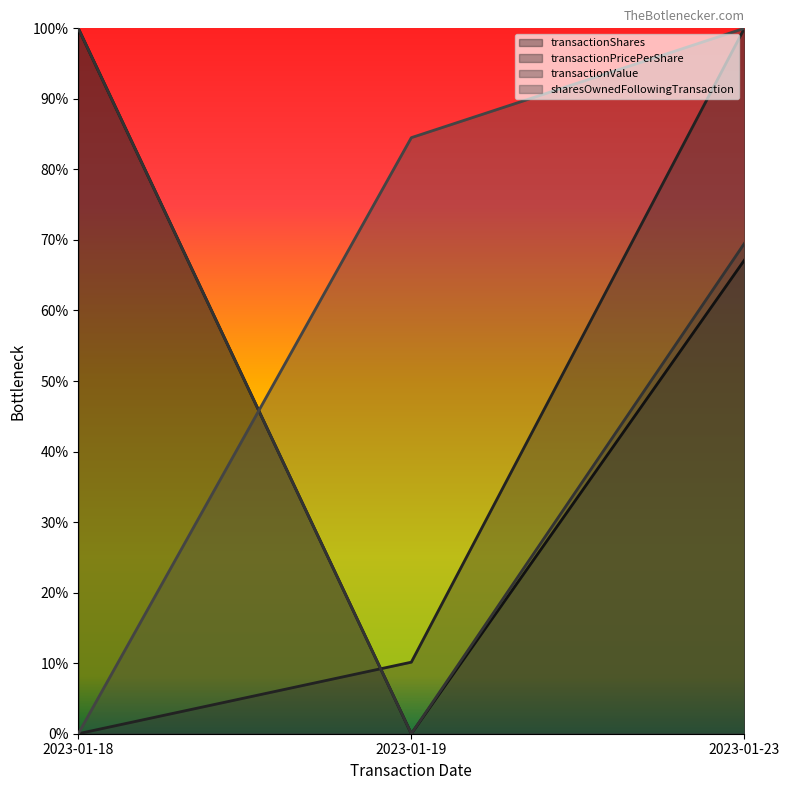

What is the value of the transactionValue point at the 1st from the left?

1.0